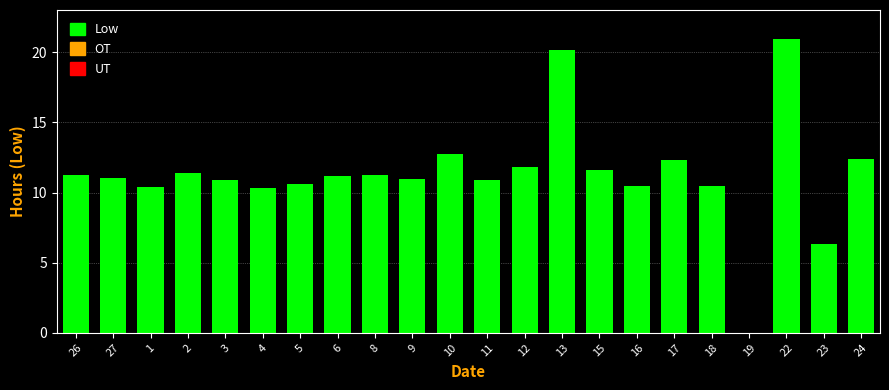

Which has a higher value, 16 or 15?

15